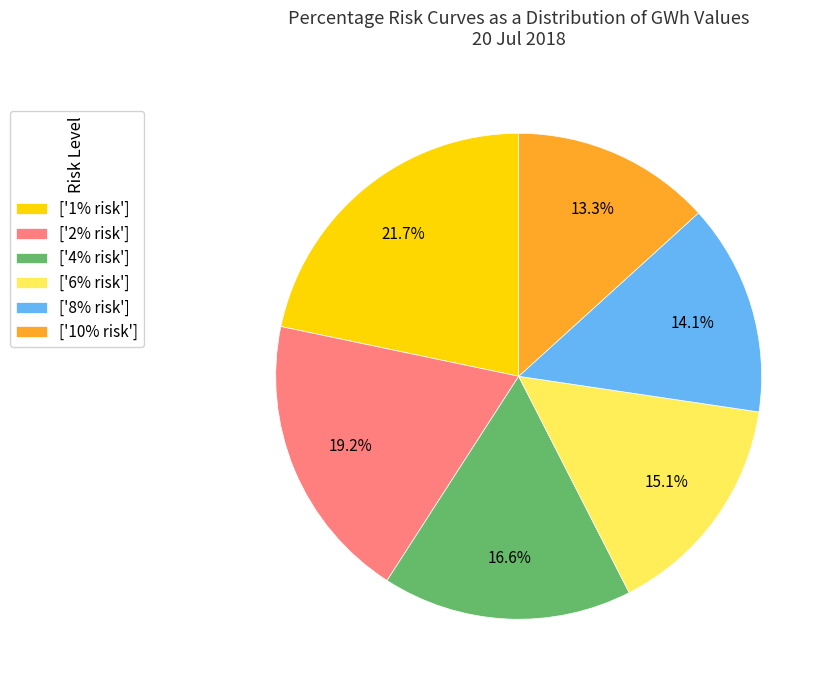

What is the ratio of the value at ['10% risk'] to the value at ['6% risk']?

0.9